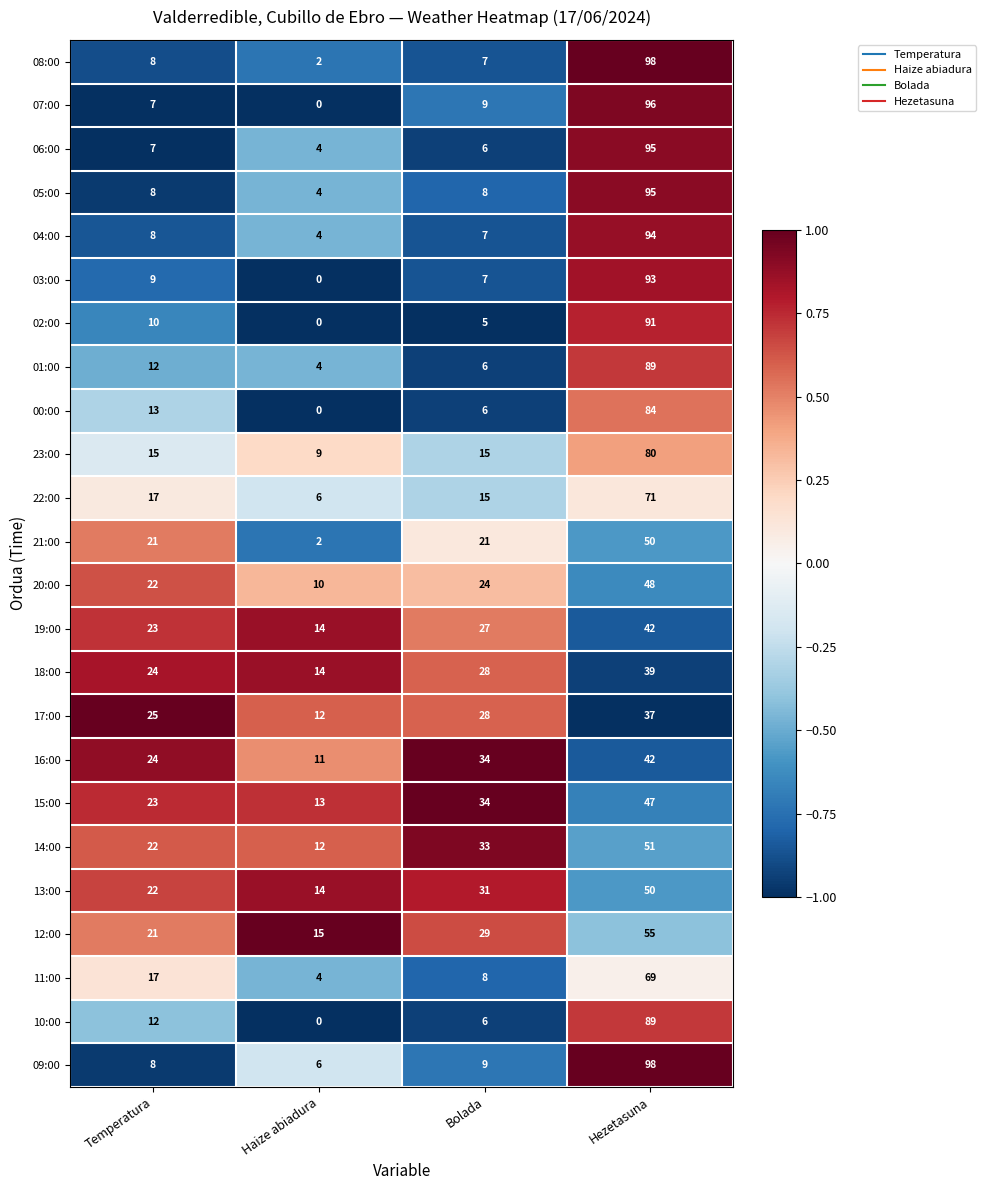

Which series has the largest total across all categories?

09:00